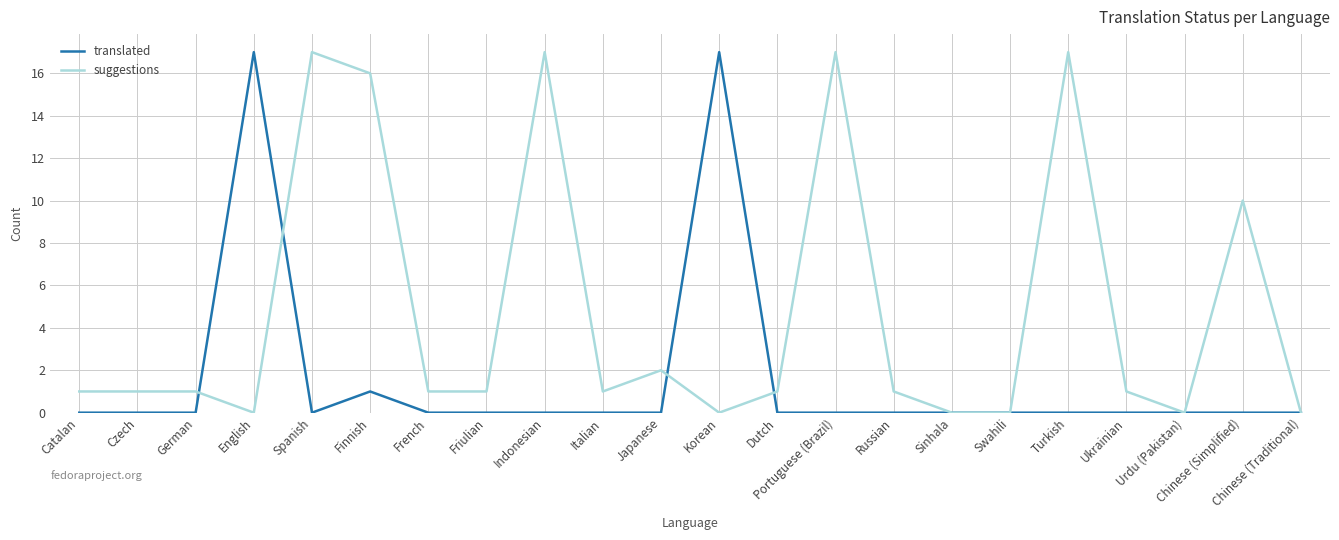

Between which two adjacent categories do translated and suggestions first intersect?

German and English